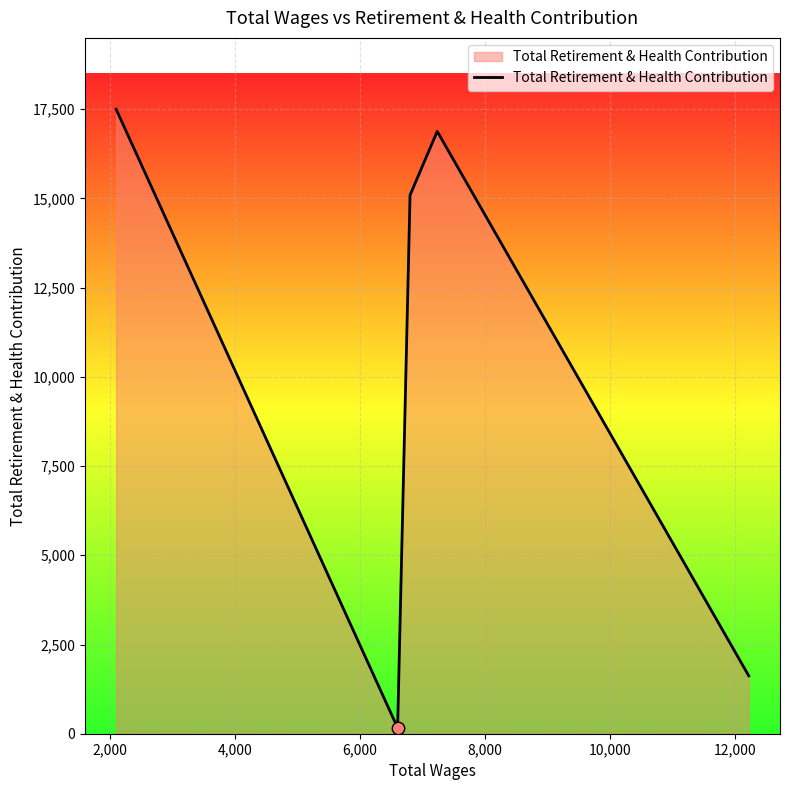

What is the sum of all values?

51256